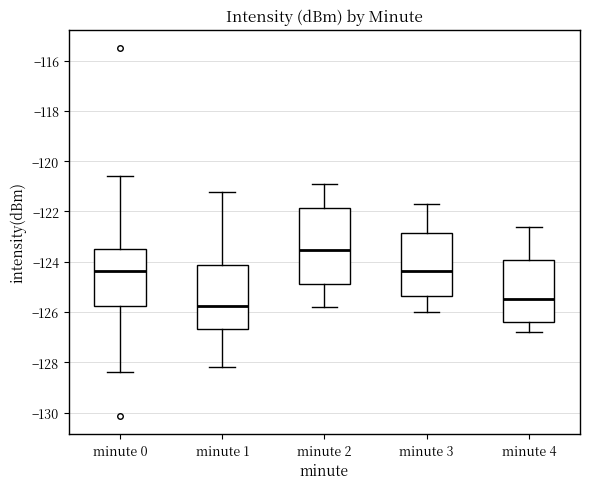

Reading left to right, transcribe this box plot: for each box, give where its median line is, the range the box spans, and where its two whiskers end, as read against the y-axis. The values are not printed on the chart, so give them approximately, as read against the axis.

minute 0: median -124.4, box -125.8 to -123.6, whiskers -128.4 to -120.6
minute 1: median -125.8, box -126.6 to -124.2, whiskers -128.2 to -121.2
minute 2: median -123.6, box -124.8 to -121.8, whiskers -125.8 to -120.8
minute 3: median -124.4, box -125.4 to -122.8, whiskers -126.0 to -121.6
minute 4: median -125.4, box -126.4 to -124.0, whiskers -126.8 to -122.6